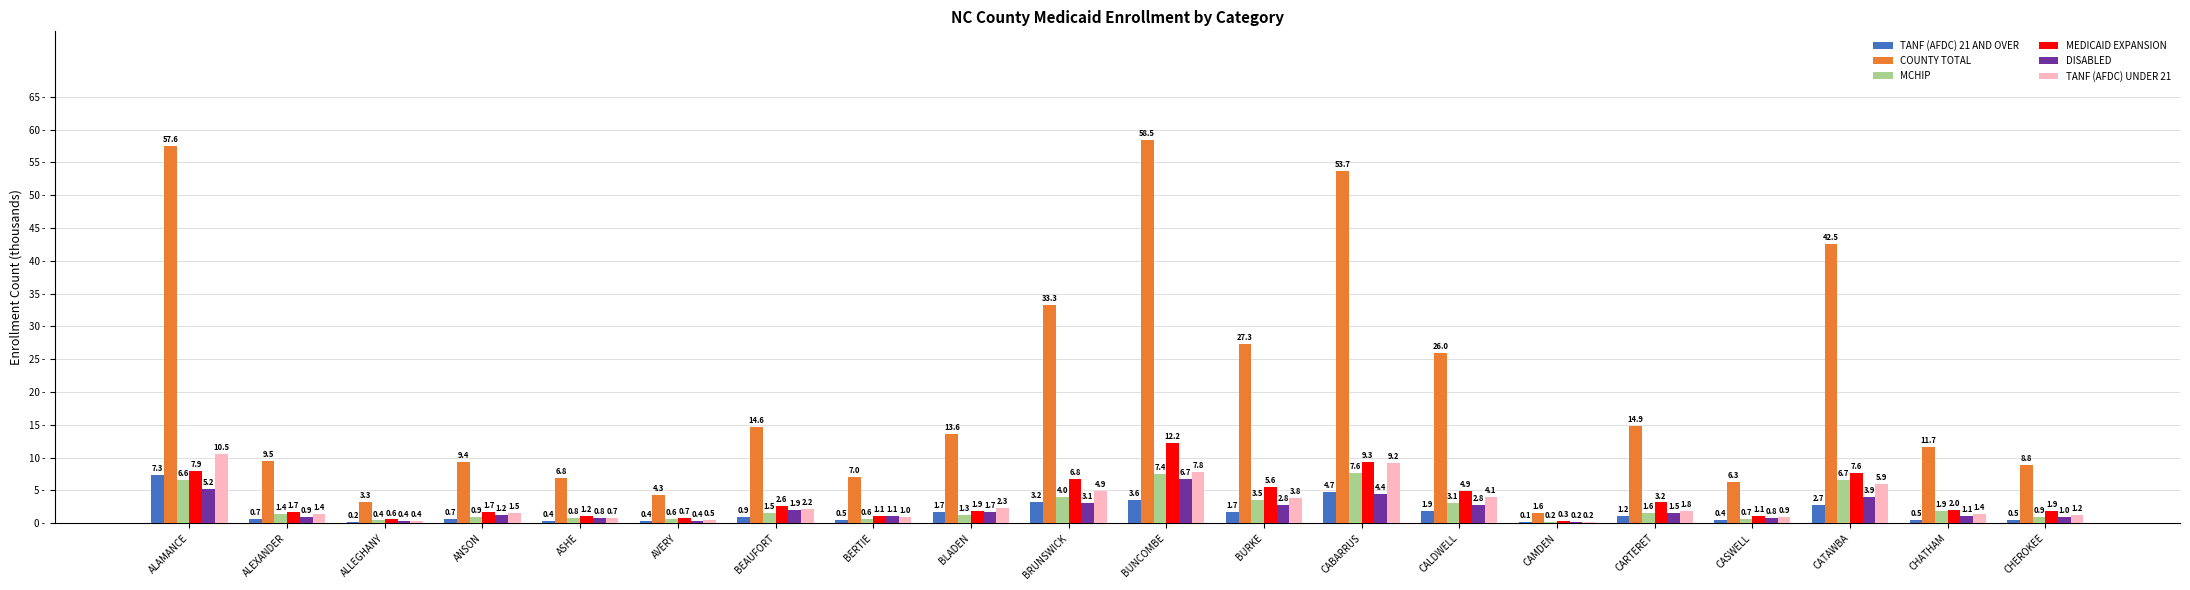

What is the total value across all series at BRUNSWICK?

55.3